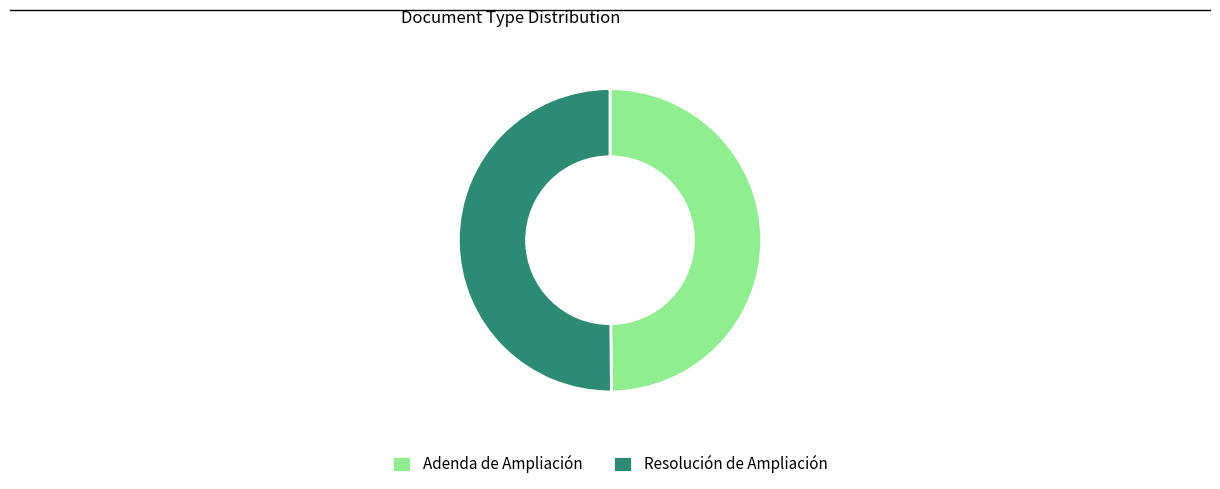

The Adenda de Ampliación slice represents 50% of the pie. True or false?

True